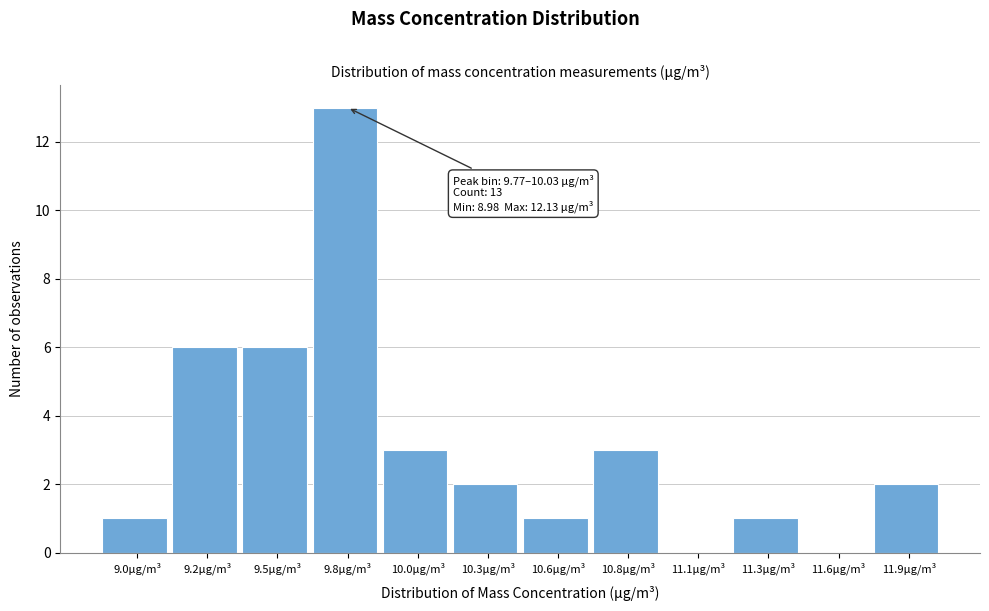

Reading right to left, what are all the values shown in this chart?

11.9μg/m³=2	11.6μg/m³=0	11.3μg/m³=1	11.1μg/m³=0	10.8μg/m³=3	10.6μg/m³=1	10.3μg/m³=2	10.0μg/m³=3	9.8μg/m³=13	9.5μg/m³=6	9.2μg/m³=6	9.0μg/m³=1